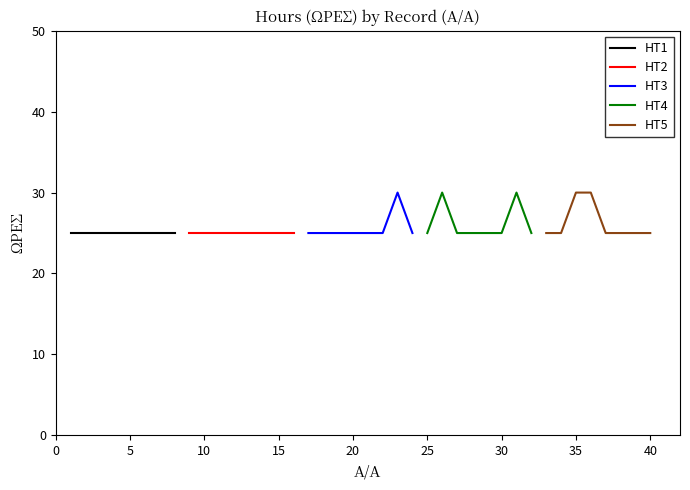

The value of HT4 at 25 is 37. True or false?

False